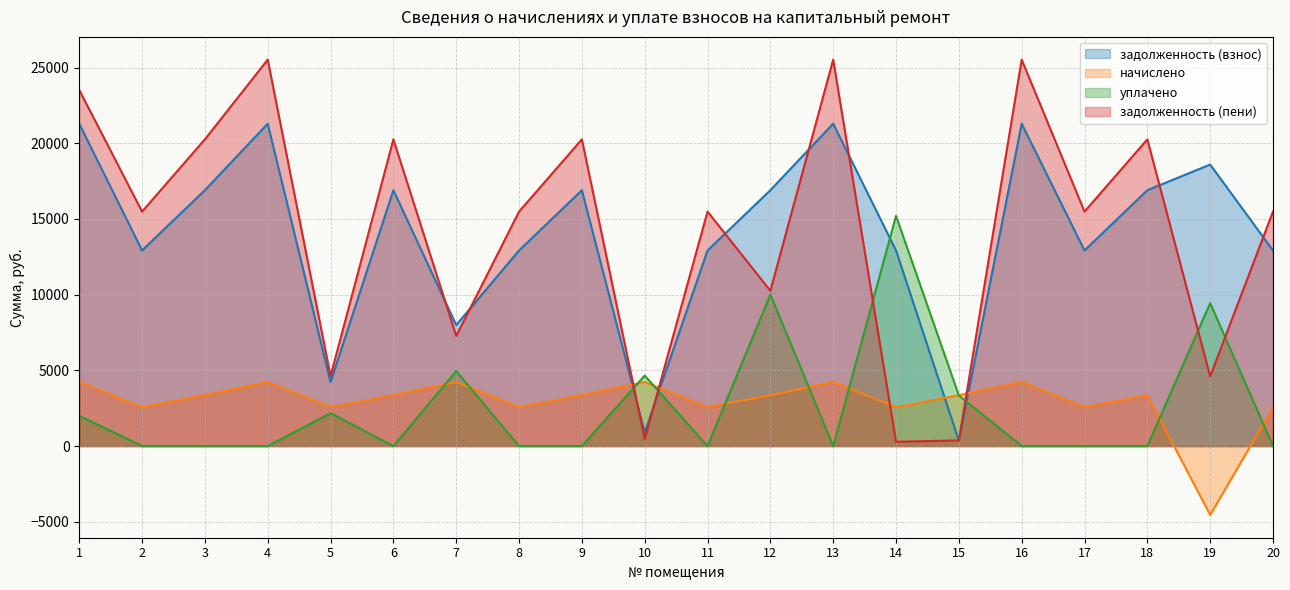

At which category is the sum across all series the highest?

1